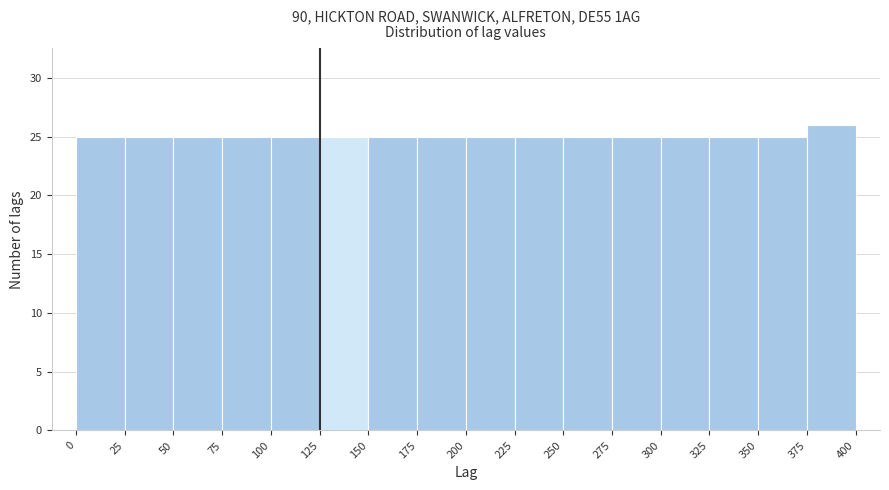

Reading left to right, list every bar in this chart as the range it spans on the x-axis followed by its height. The values are not printed on the chart, so give them approximately, as read against the axis.

0 to 25: 25
25 to 50: 25
50 to 75: 25
75 to 100: 25
100 to 125: 25
125 to 150: 25
150 to 175: 25
175 to 200: 25
200 to 225: 25
225 to 250: 25
250 to 275: 25
275 to 300: 25
300 to 325: 25
325 to 350: 25
350 to 375: 25
375 to 400: 26